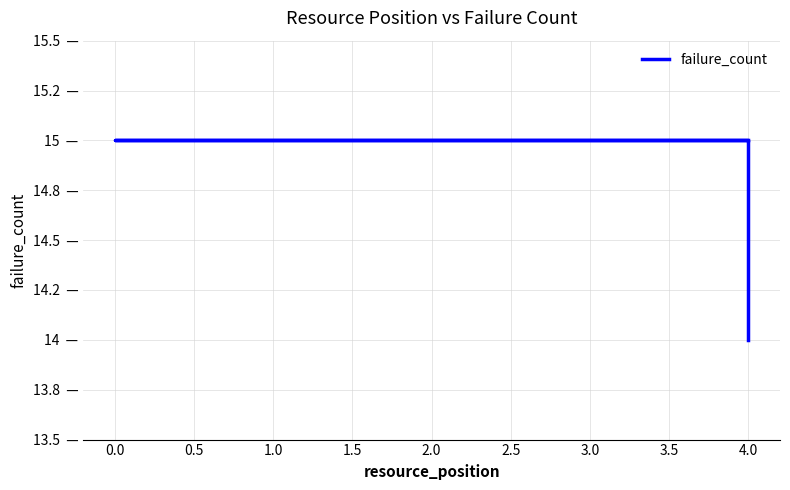

What position from the right is 0.5?

4